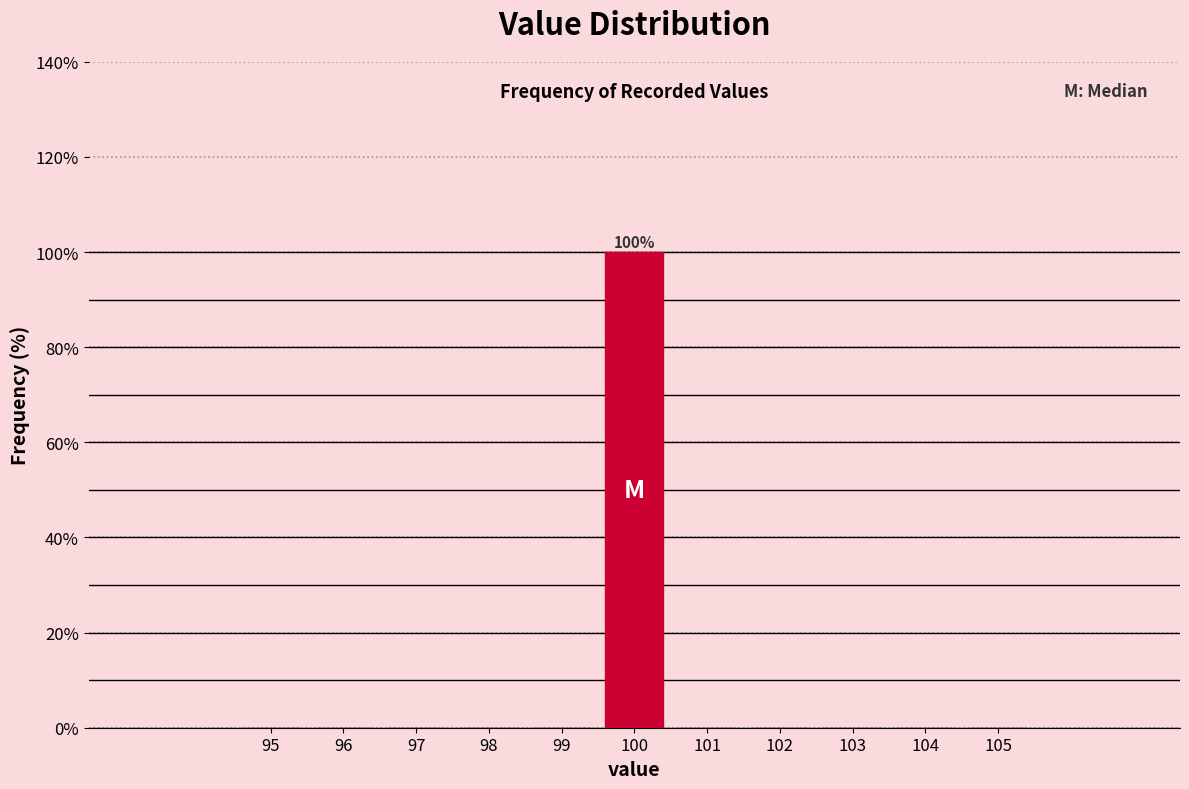

Reading left to right, transcribe all the data shown in this chart.

95=0	96=0	97=0	98=0	99=0	100=100	101=0	102=0	103=0	104=0	105=0